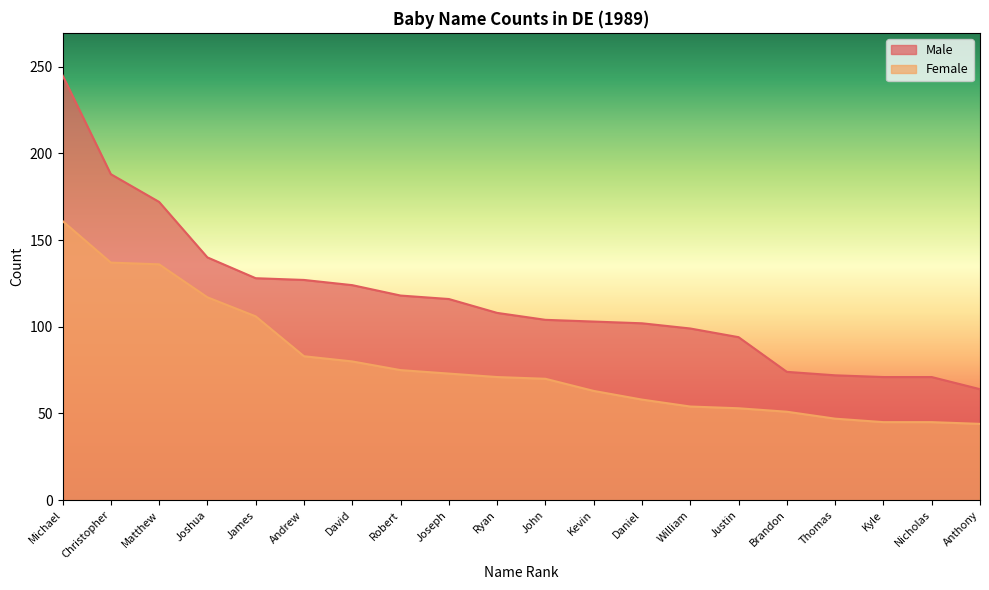

Which category has the lowest value in the Female series?

Anthony